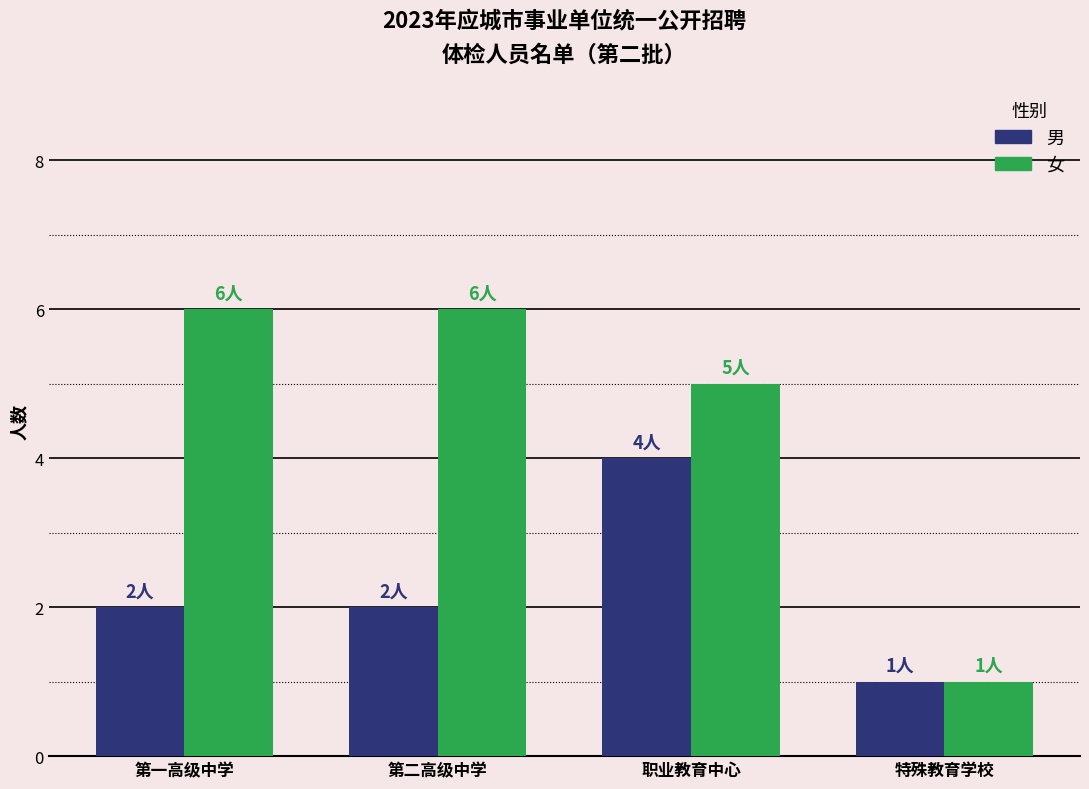

Which series has the widest spread of values?

女